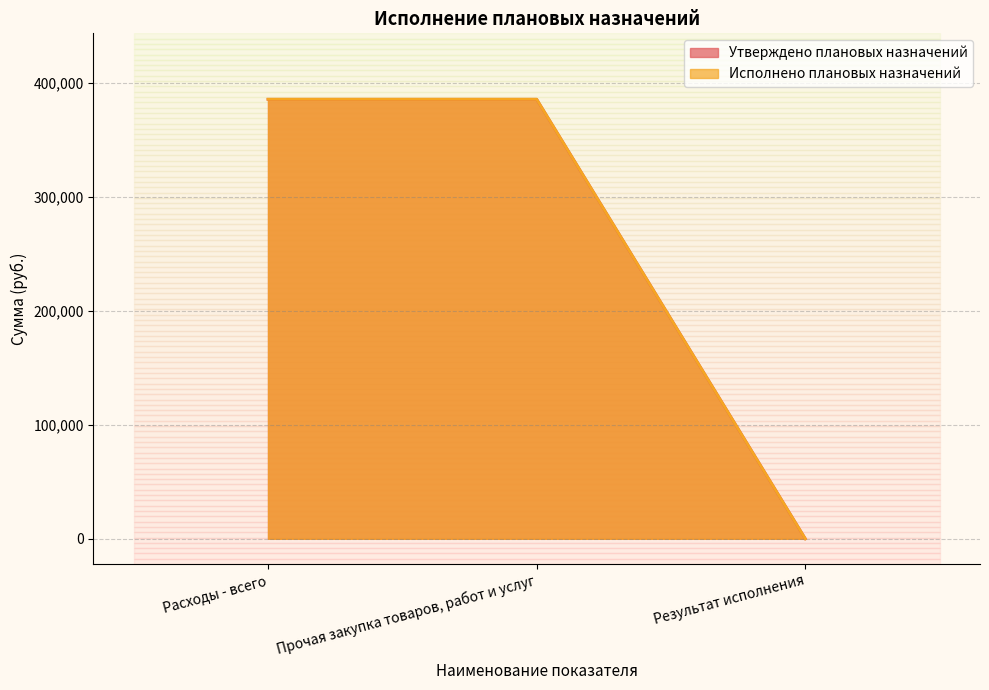

List the series in order of their peak value, highest first.

Утверждено плановых назначений, Исполнено плановых назначений